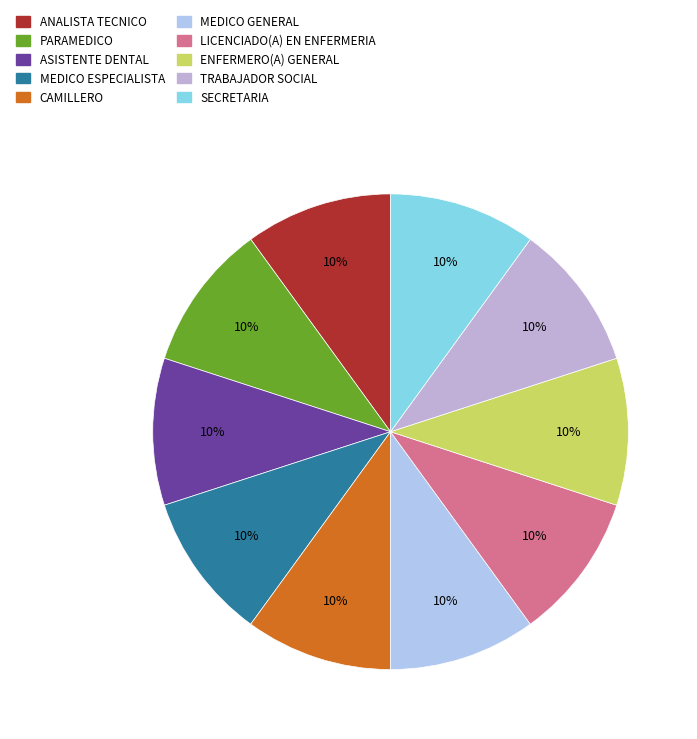

Which slice is the largest?

ANALISTA TECNICO